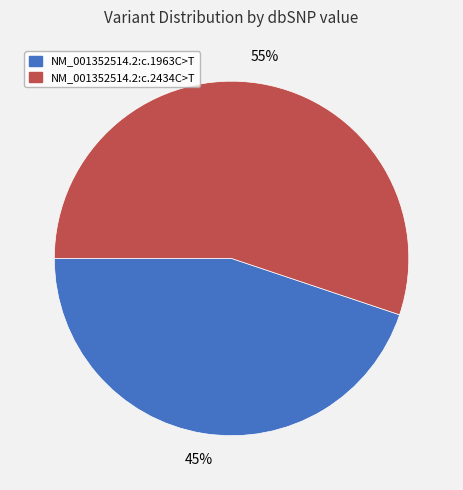

To the nearest percent, what is the average slice percentage?

50%